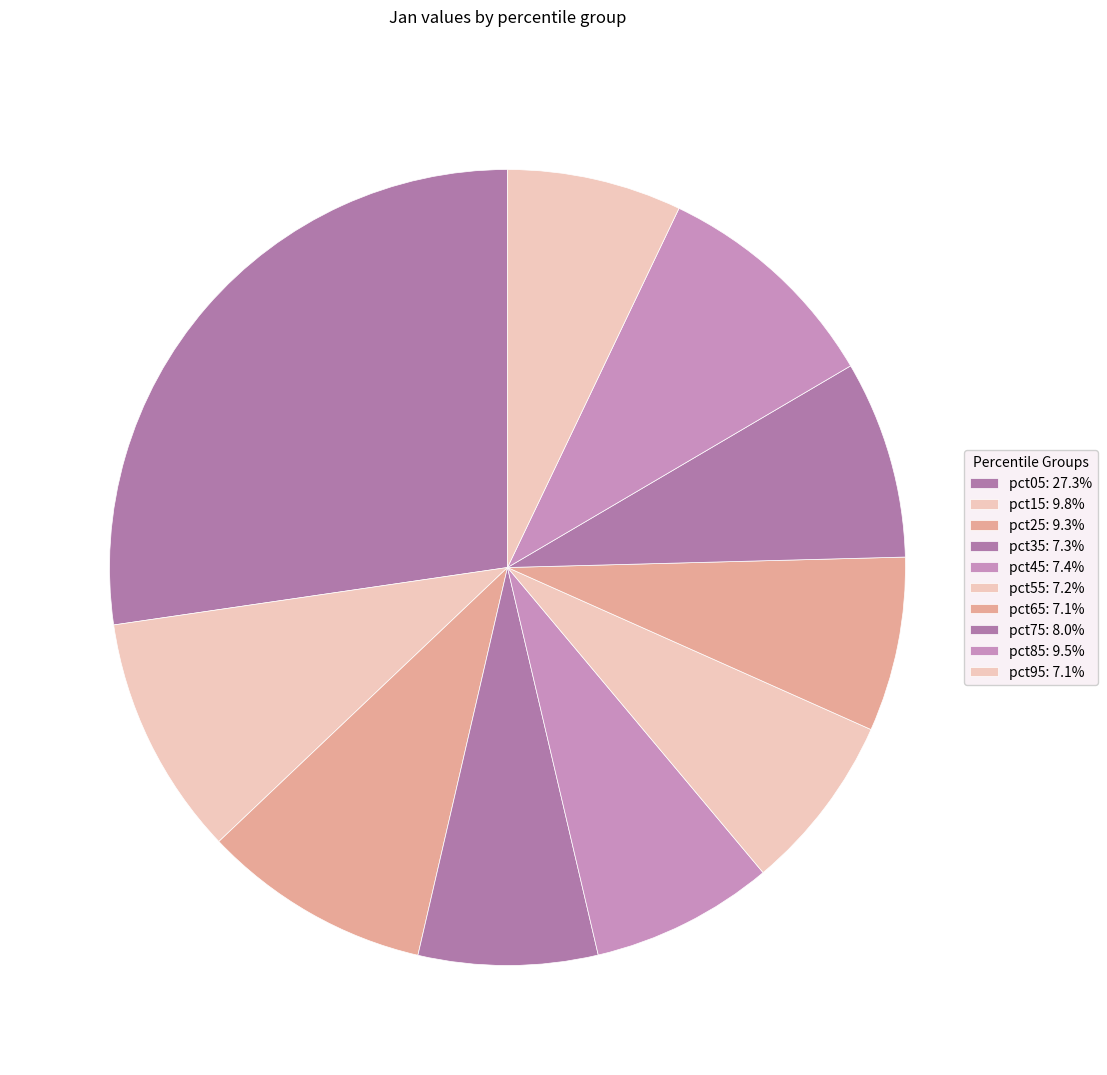

True or false: pct85 accounts for 9% of the total.

True